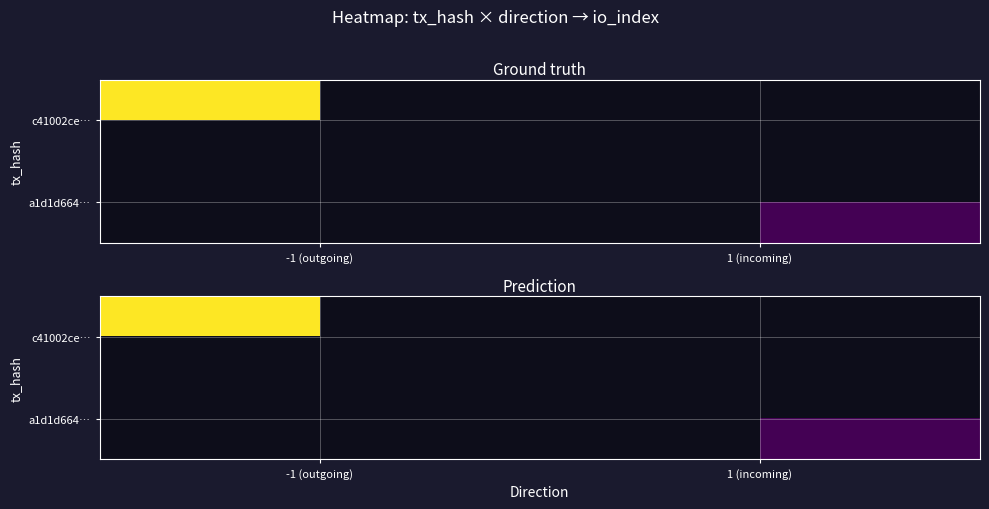

At which label does a1d1d664… reach its peak?

-1 (outgoing)